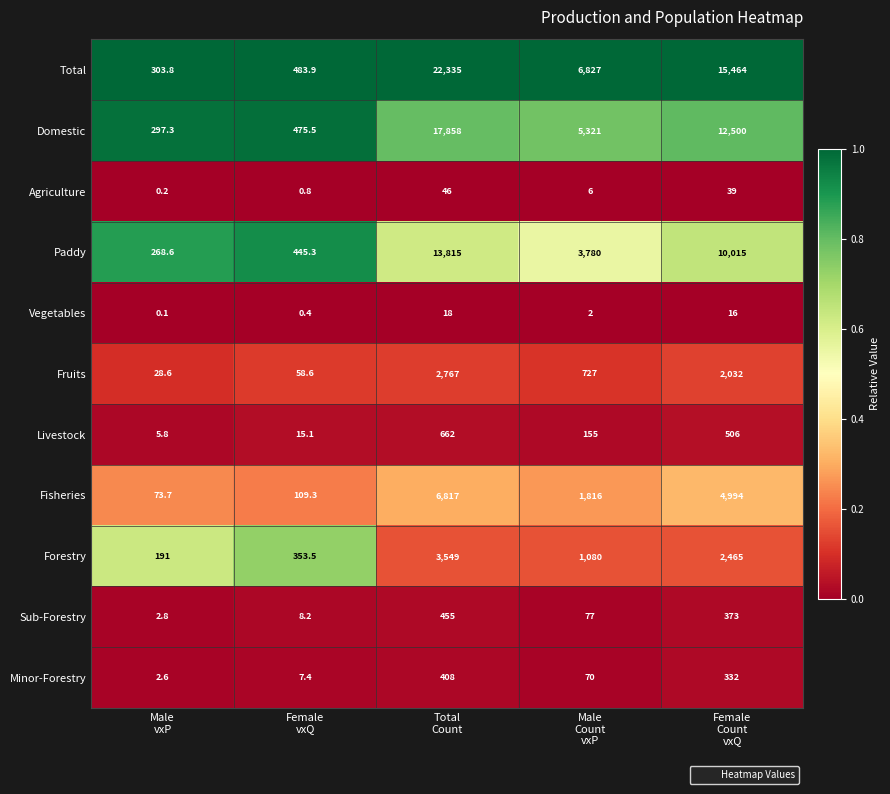

What is the sum of all Fisheries values?

13810.0